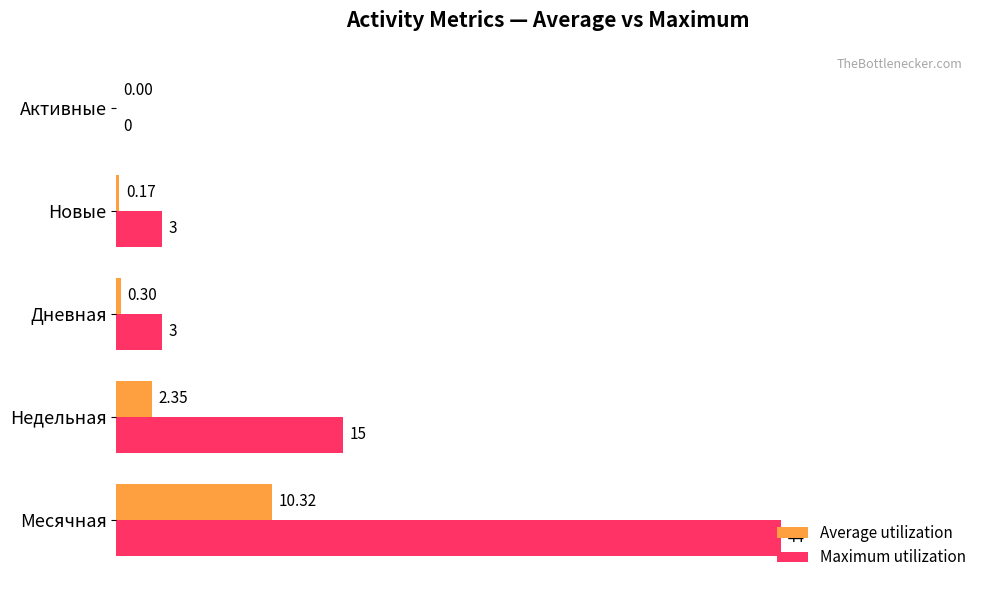

Where is Maximum utilization nearest to the value 22?

Недельная